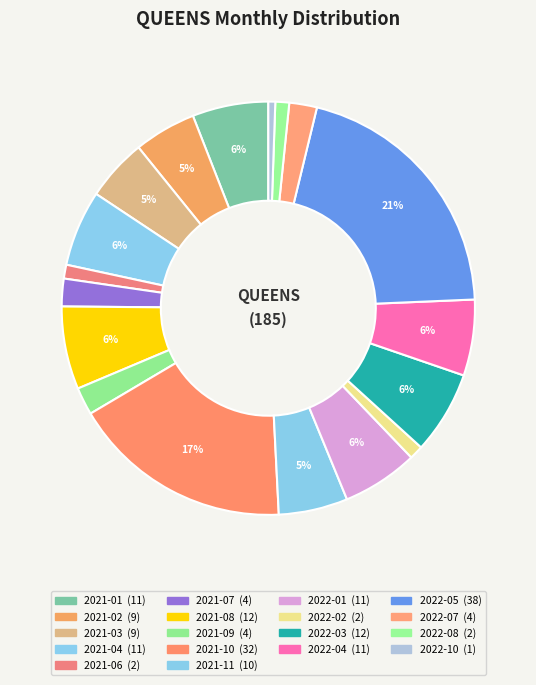

Which slice is the largest?

2022-05